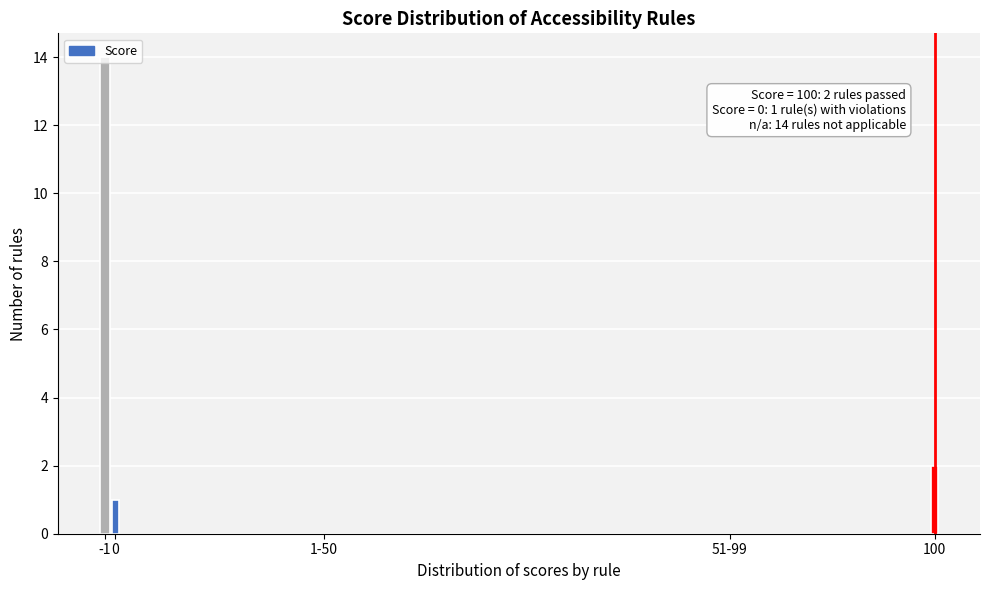

What is the maximum value shown in the chart?

14